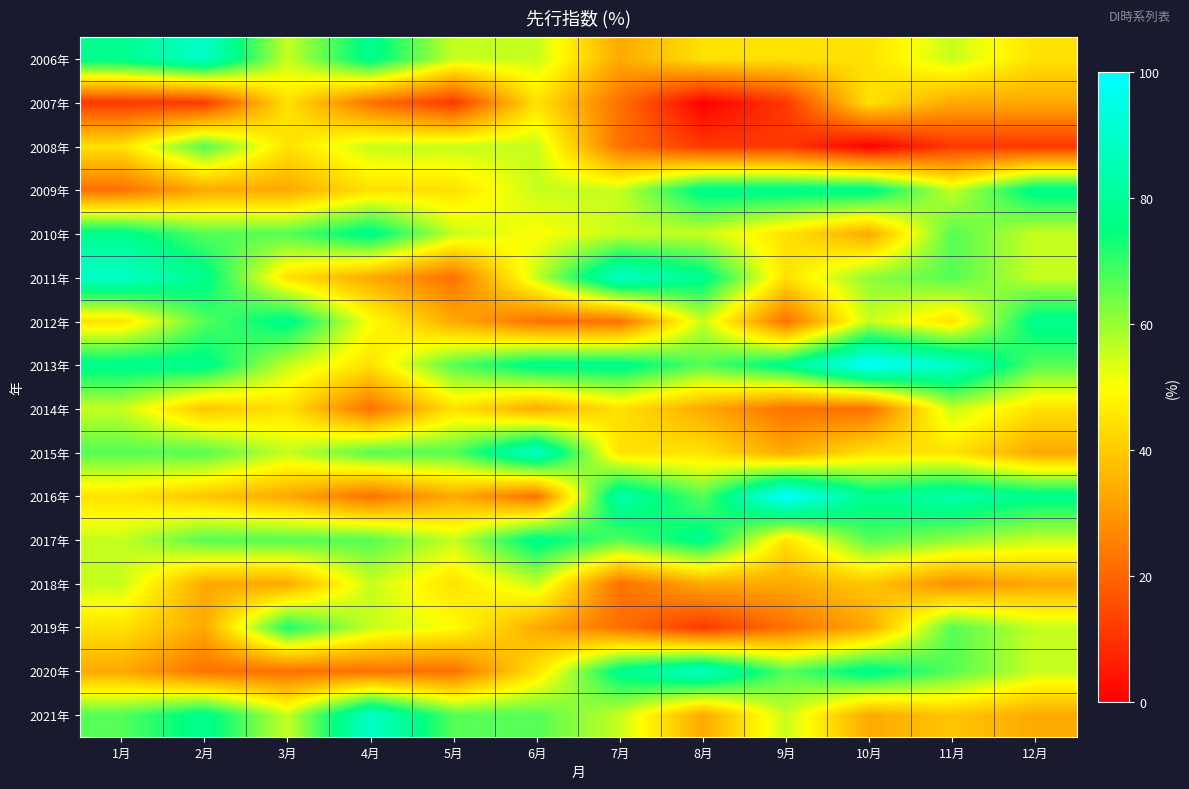

What is the difference between the highest and lowest values at 6月?

66.7